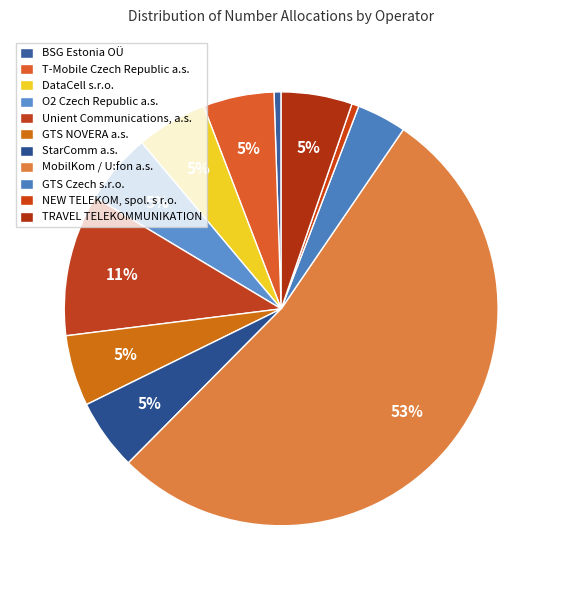

Which slice represents more than half of the pie?

MobilKom / U:fon a.s.